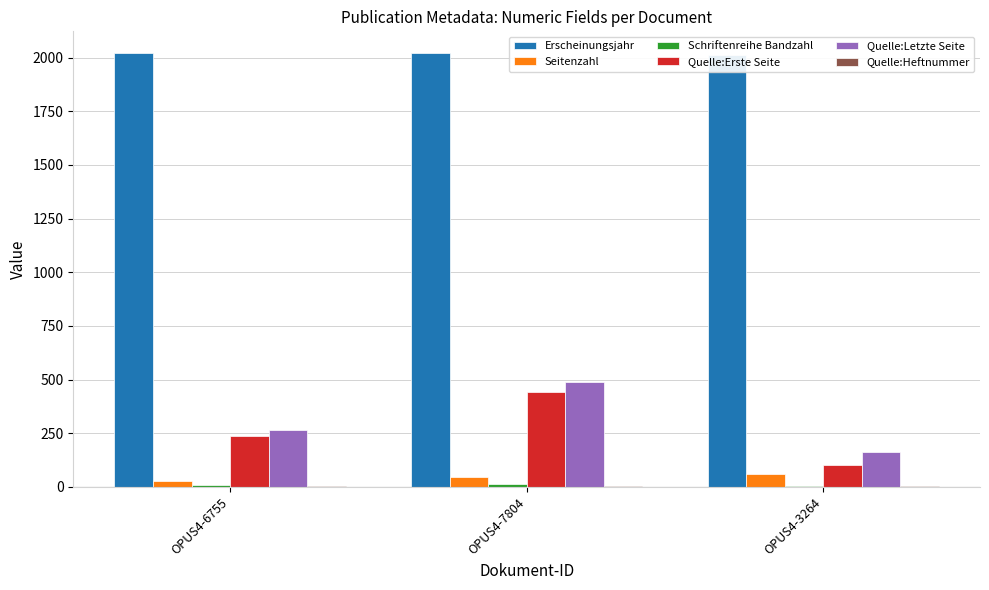

Count the Quelle:Letzte Seite values in the range 163 to 490.

3